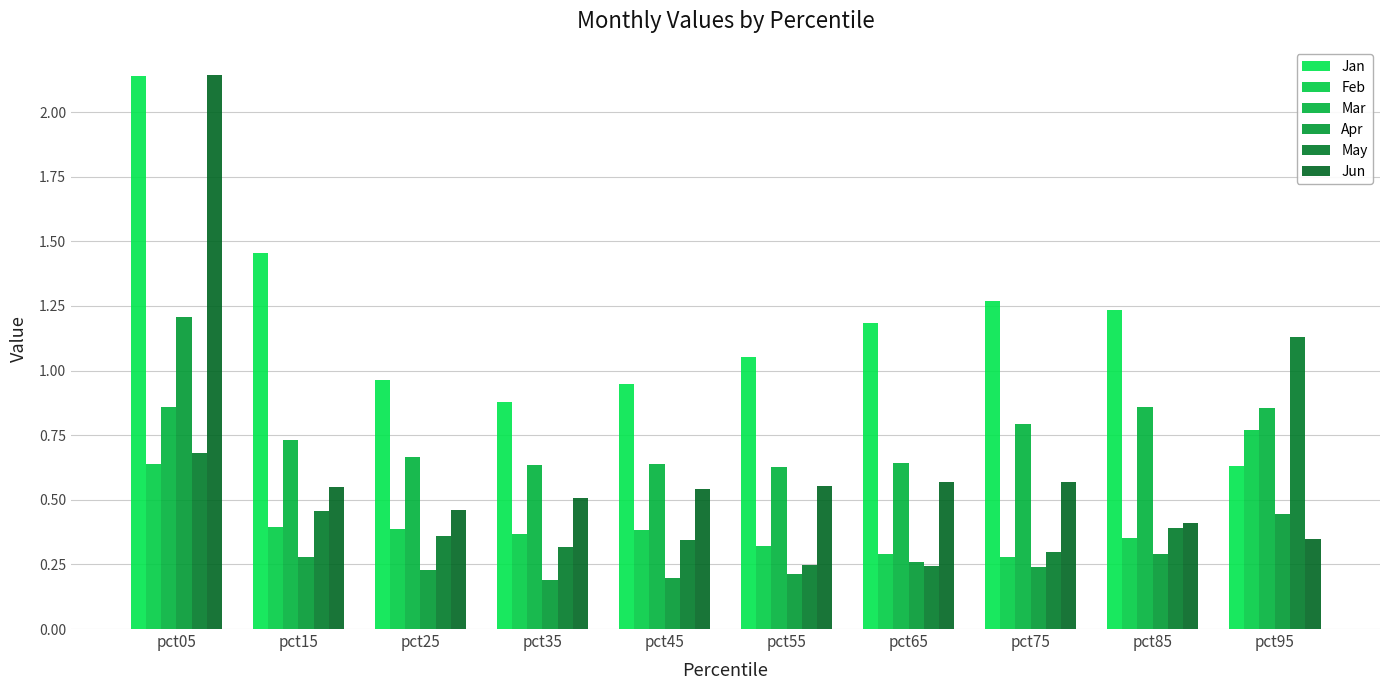

How many groups of bars are there?

10